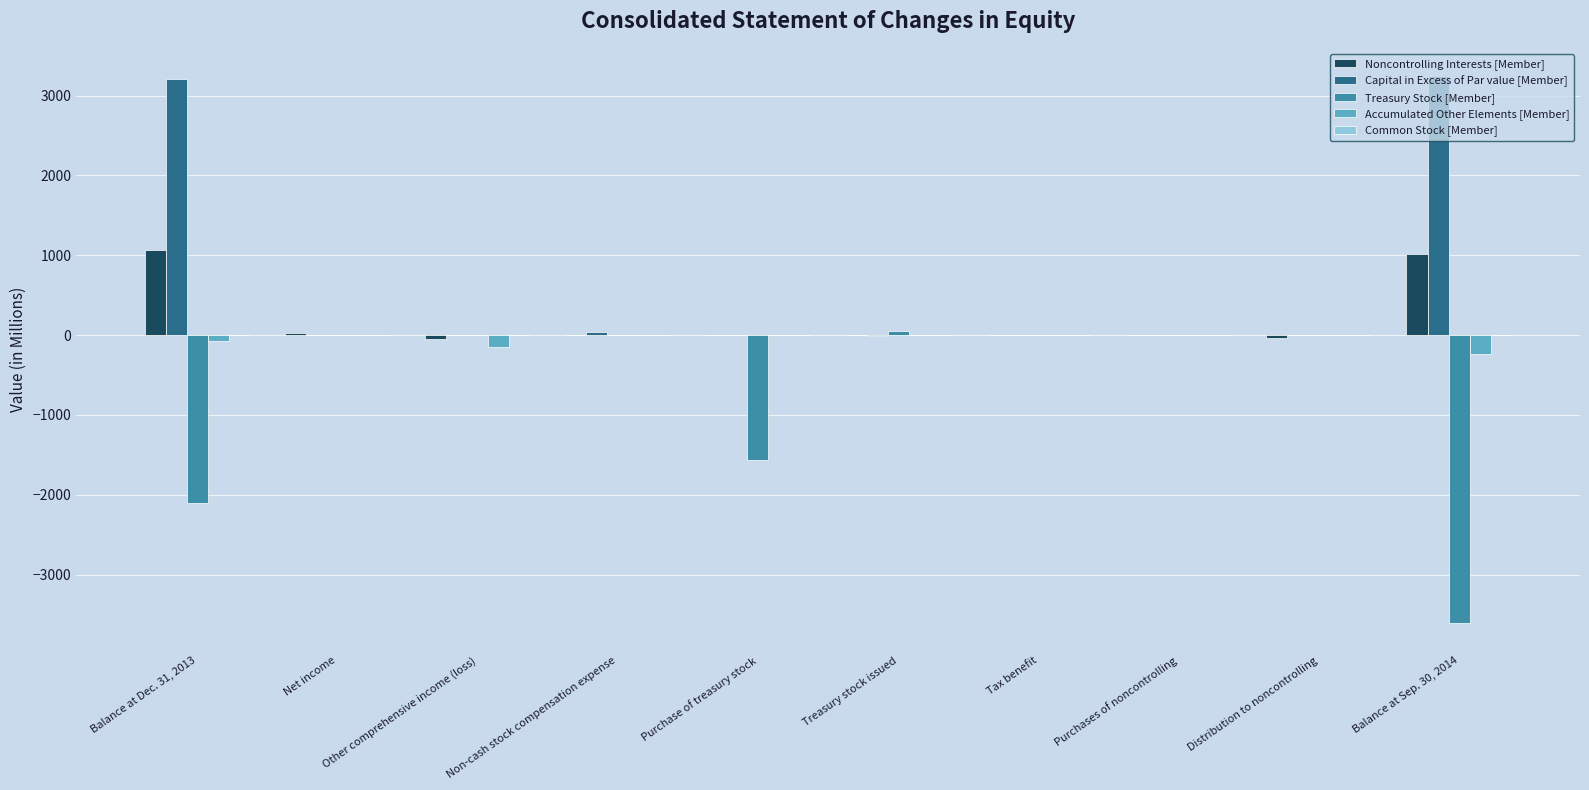

At which category is the sum across all series the highest?

Balance at Dec. 31, 2013